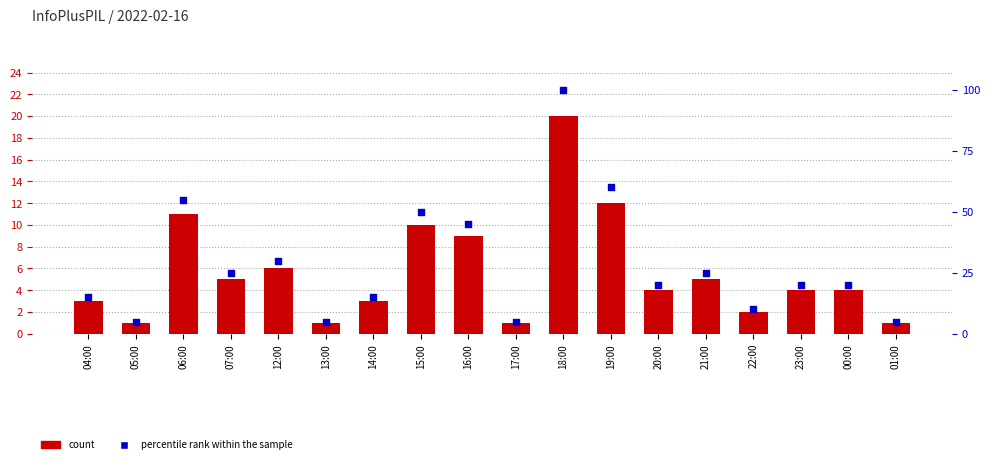

Which series contains the lowest Y value?

count